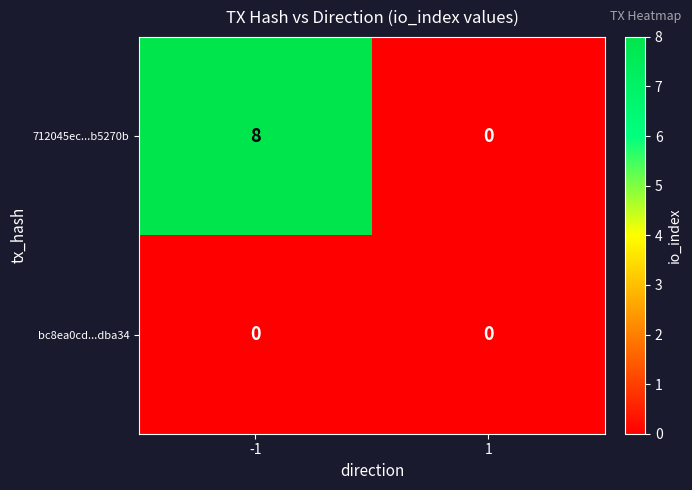

Reading left to right, list all the values displayed in this chart.

712045ec...b5270b: 8	0
bc8ea0cd...dba34: 0	0